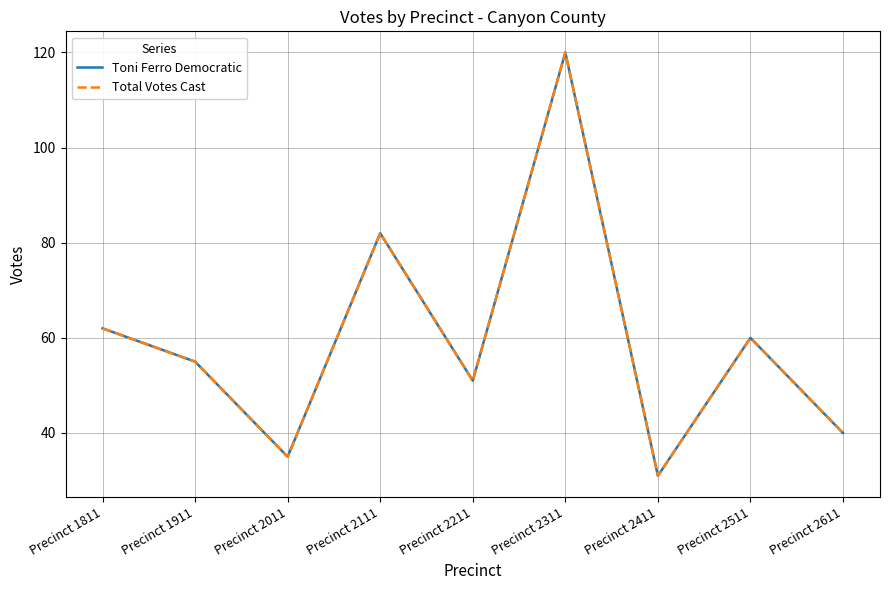

Reading left to right, transcribe all the data shown in this chart.

Toni Ferro Democratic: Precinct 1811=62	Precinct 1911=55	Precinct 2011=35	Precinct 2111=82	Precinct 2211=51	Precinct 2311=120	Precinct 2411=31	Precinct 2511=60	Precinct 2611=40
Total Votes Cast: Precinct 1811=62	Precinct 1911=55	Precinct 2011=35	Precinct 2111=82	Precinct 2211=51	Precinct 2311=120	Precinct 2411=31	Precinct 2511=60	Precinct 2611=40